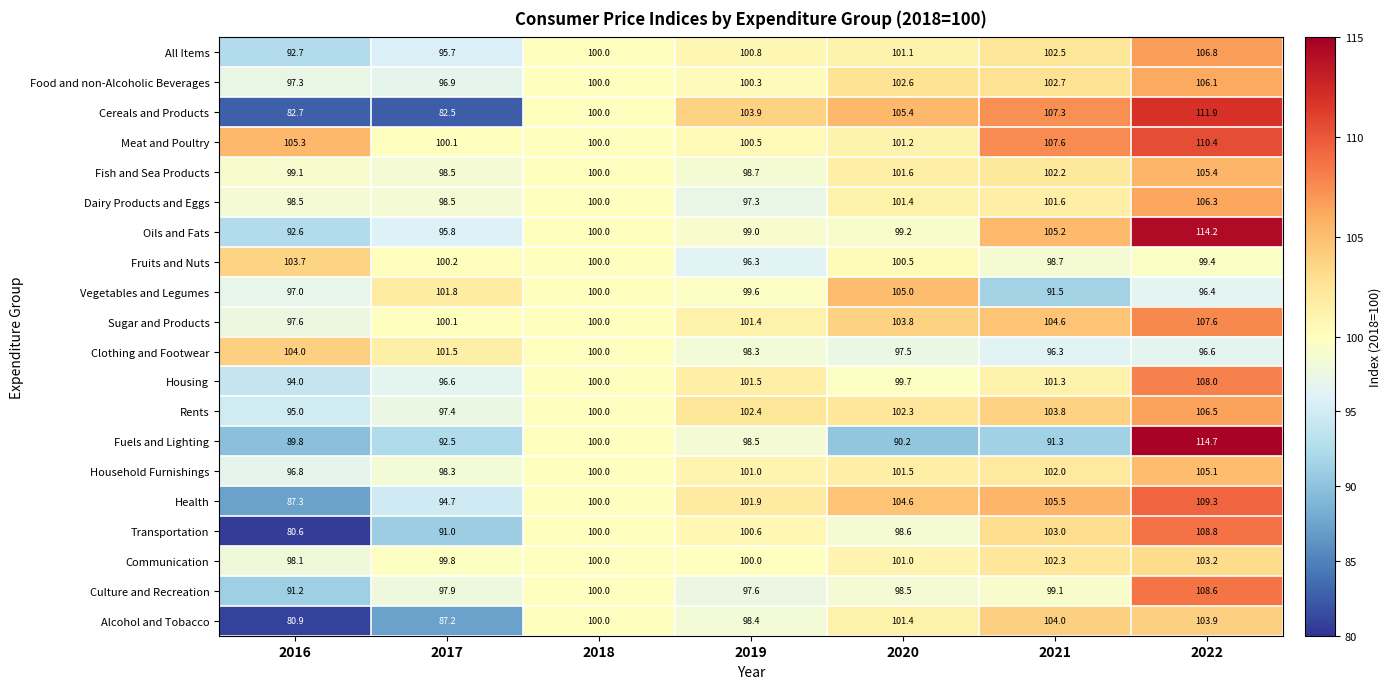

List the labels in order of Health value, smallest first.

2016, 2017, 2018, 2019, 2020, 2021, 2022